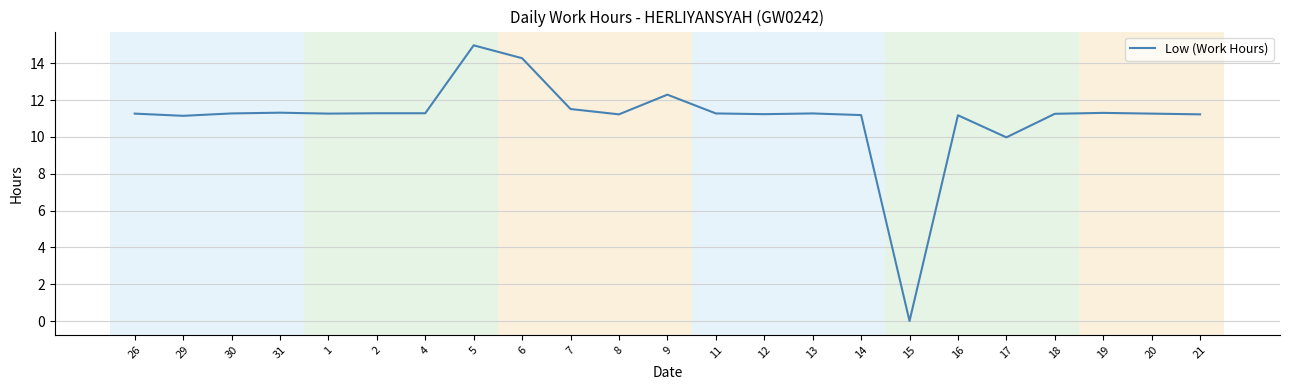

Read the value at 30.

11.3